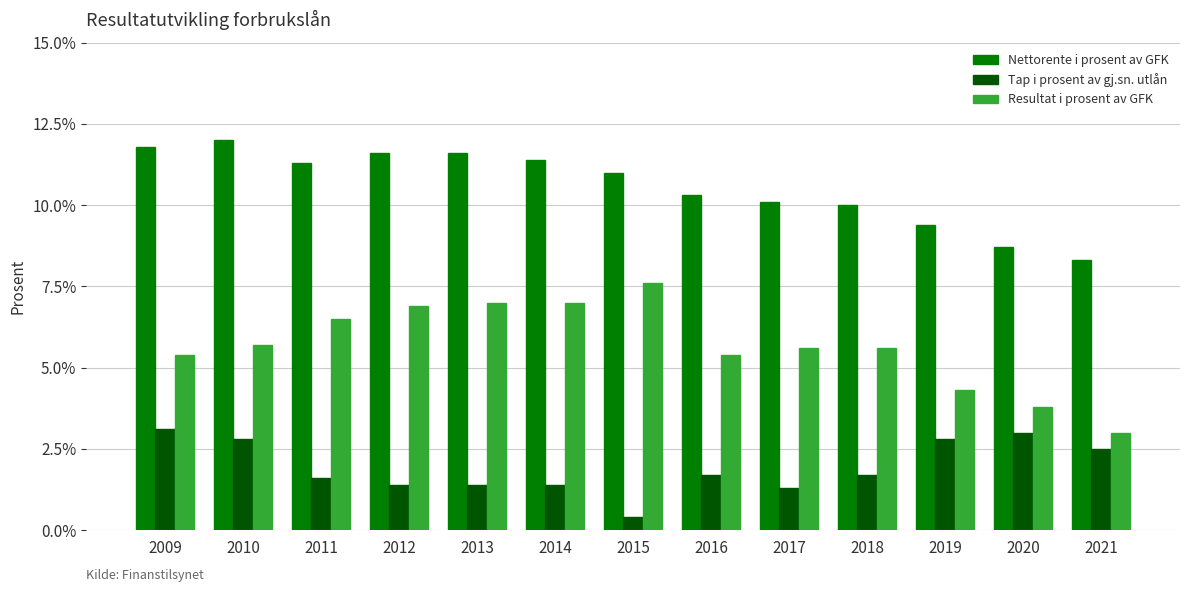

How many data points does each series have?

13